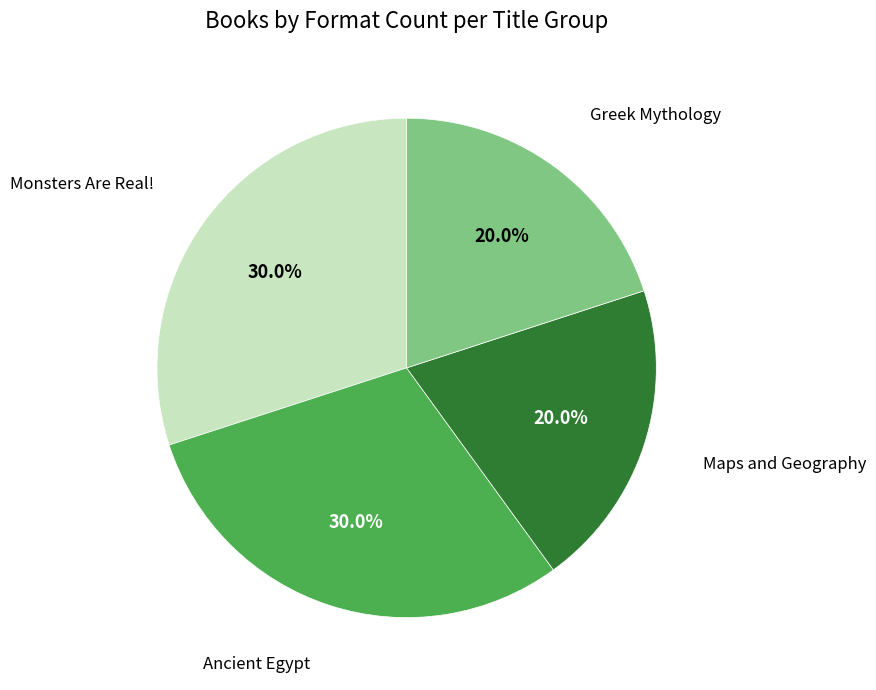

Which has a higher value, Maps and Geography or Monsters Are Real!?

Monsters Are Real!